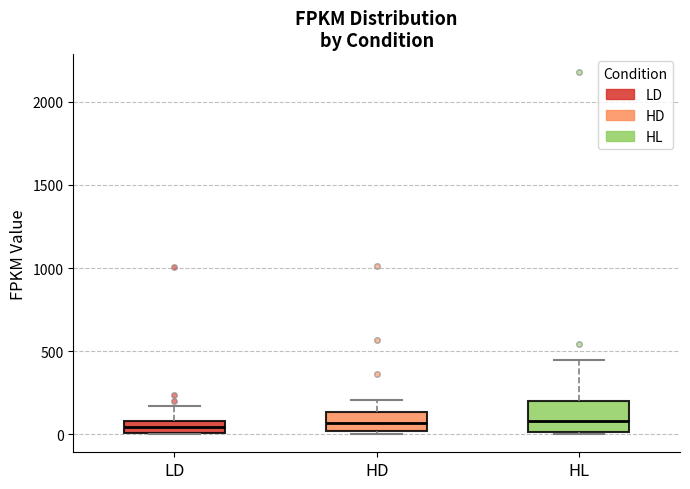

Where does the median line of the box for LD sit on the y-axis? The values are not printed on the chart, so give them approximately, as read against the axis.

50